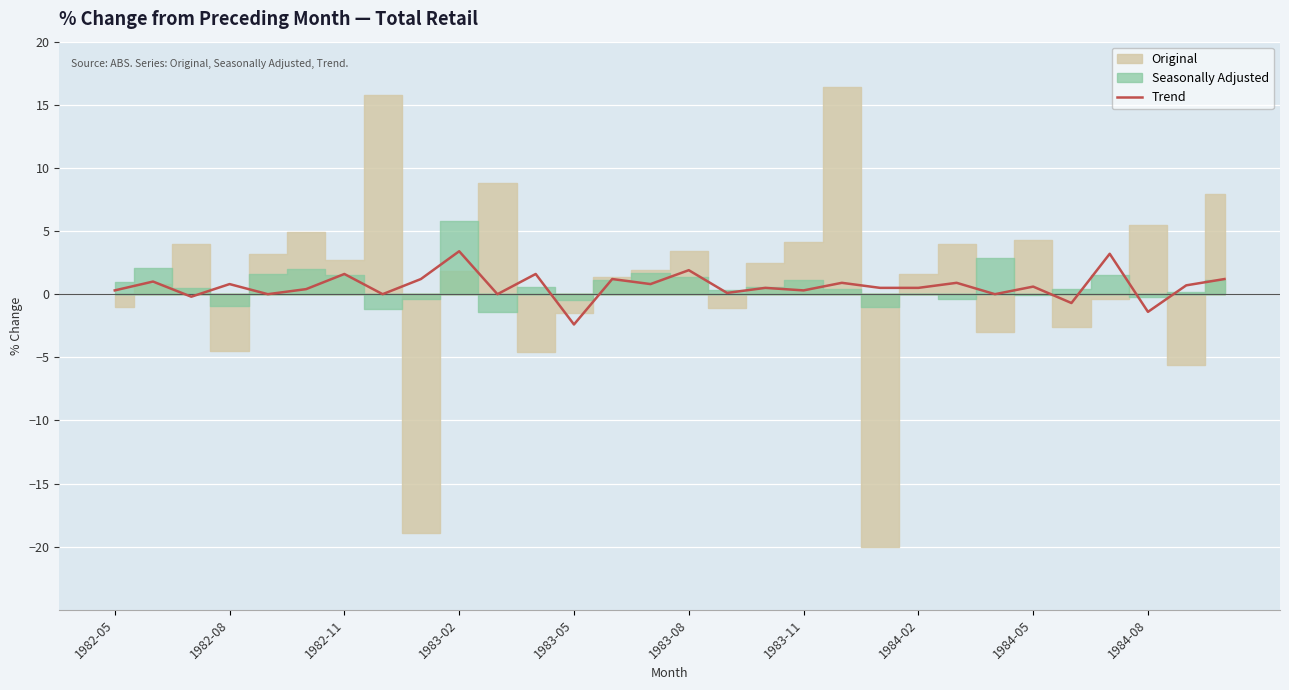

How many values exceed 0?

22